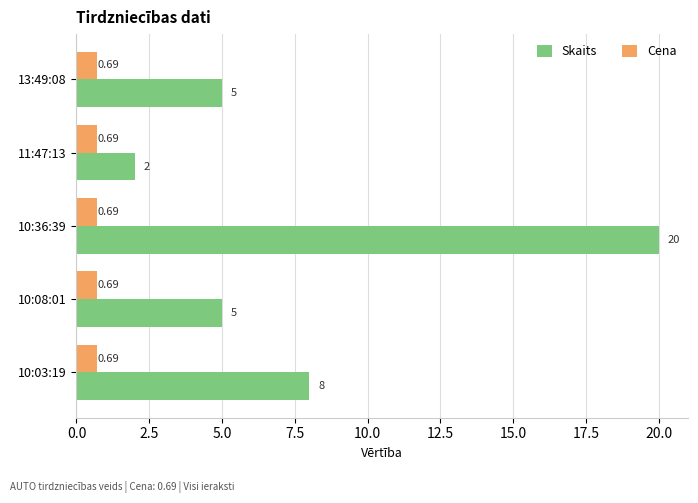

List the series in order of their overall mean, highest first.

Skaits, Cena